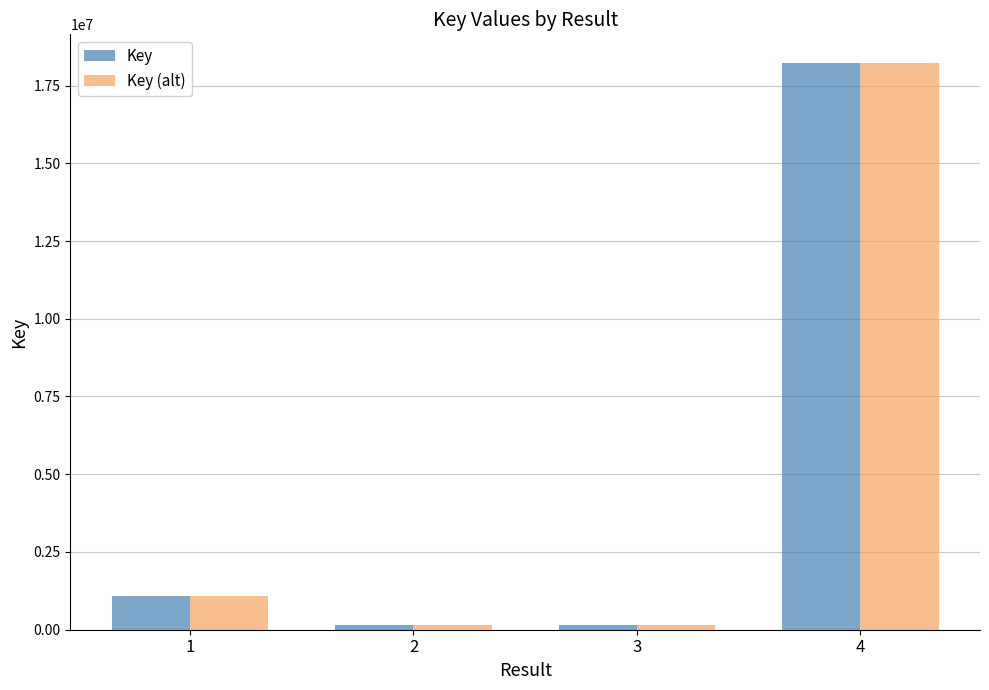

What is the difference between the maximum and minimum values in the Key series?

18081061